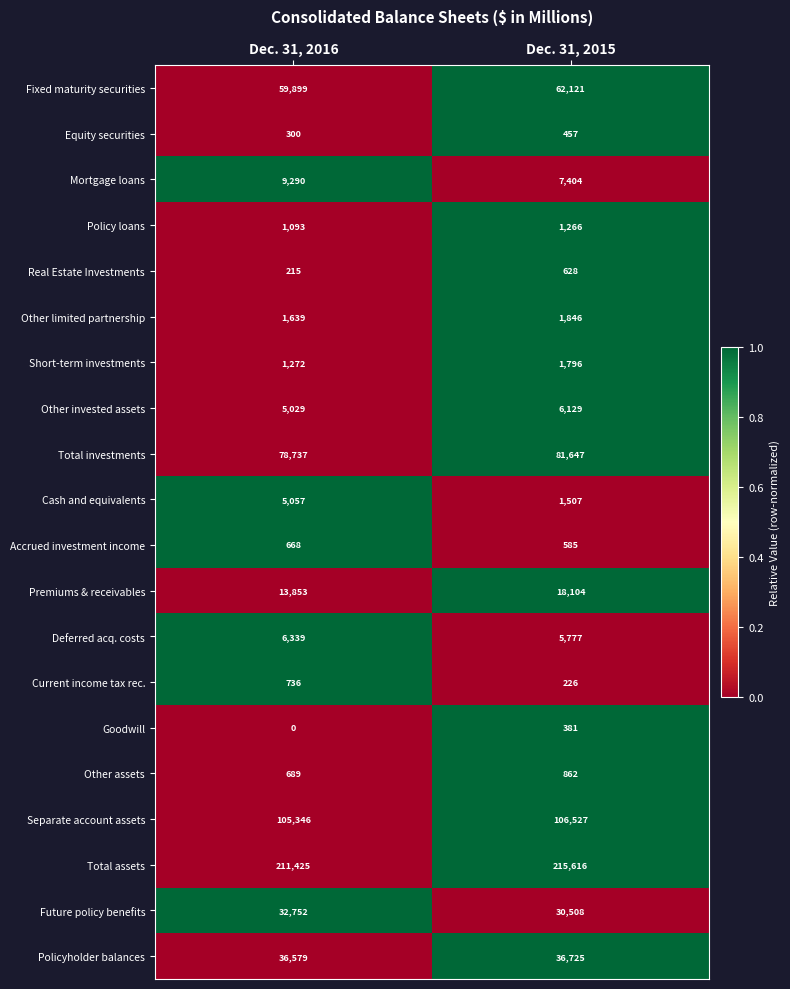

What is the sum of all Real Estate Investments values?

843